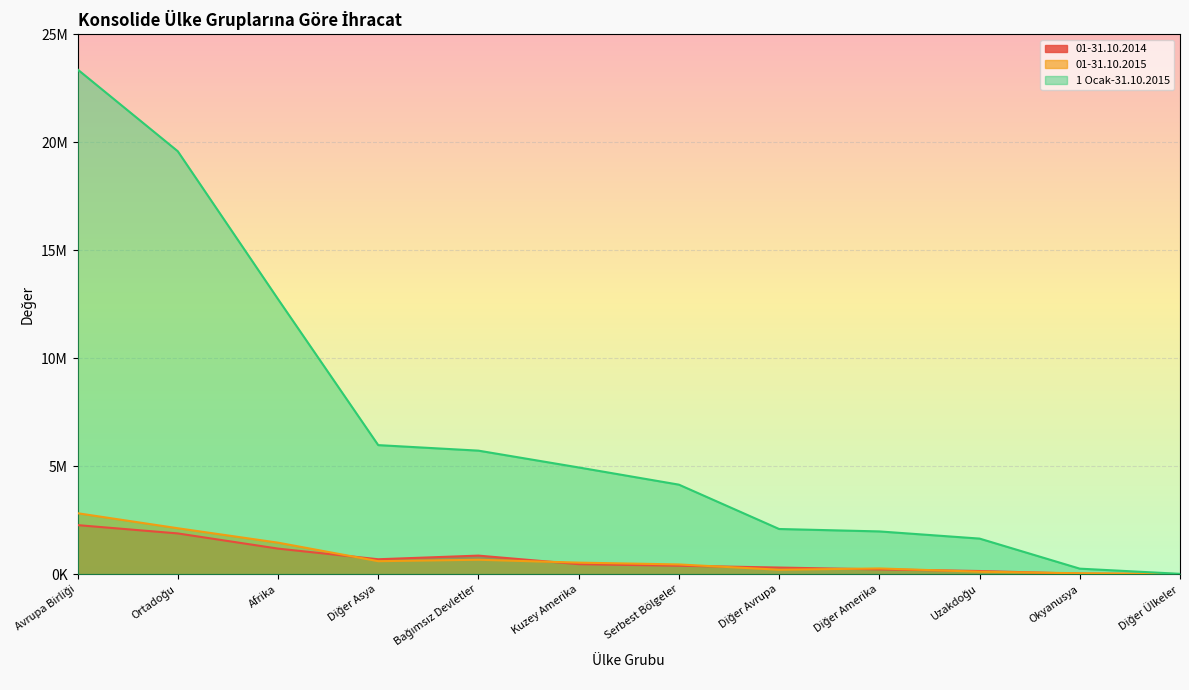

The value of 01-31.10.2014 at Diğer Avrupa is 303679.5. True or false?

True